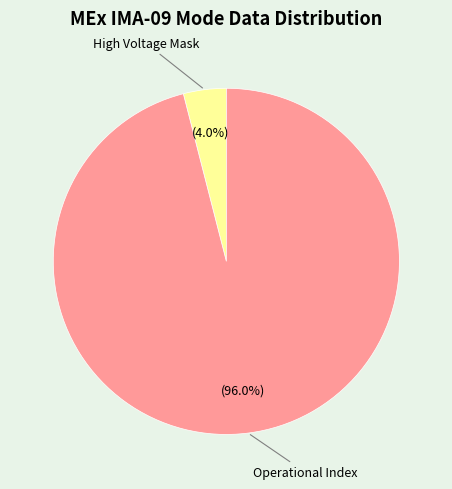

How many segments does this pie chart have?

2